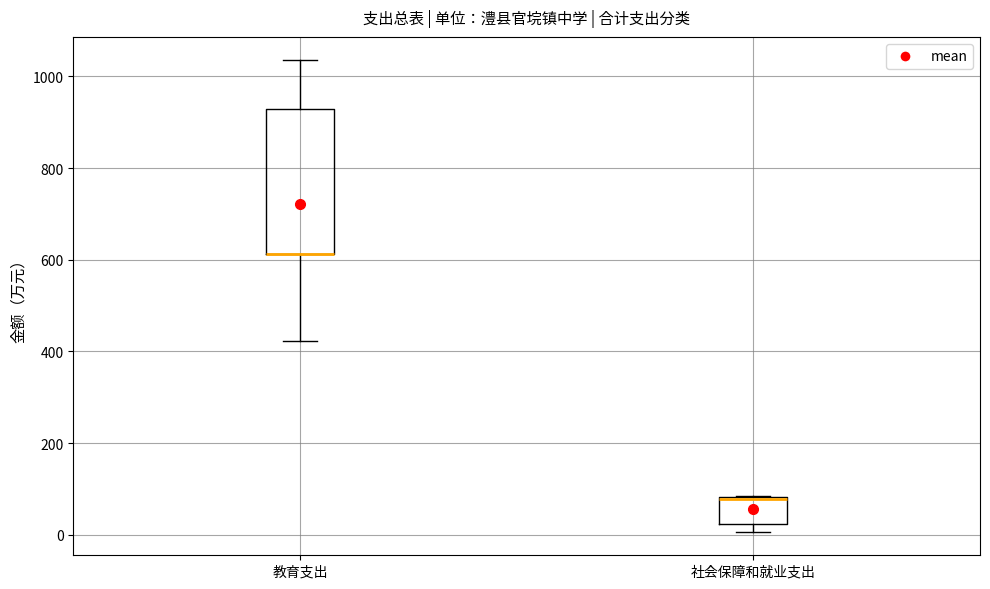

Where is the lower edge of the box for 社会保障和就业支出 on the y-axis? The values are not printed on the chart, so give them approximately, as read against the axis.

20